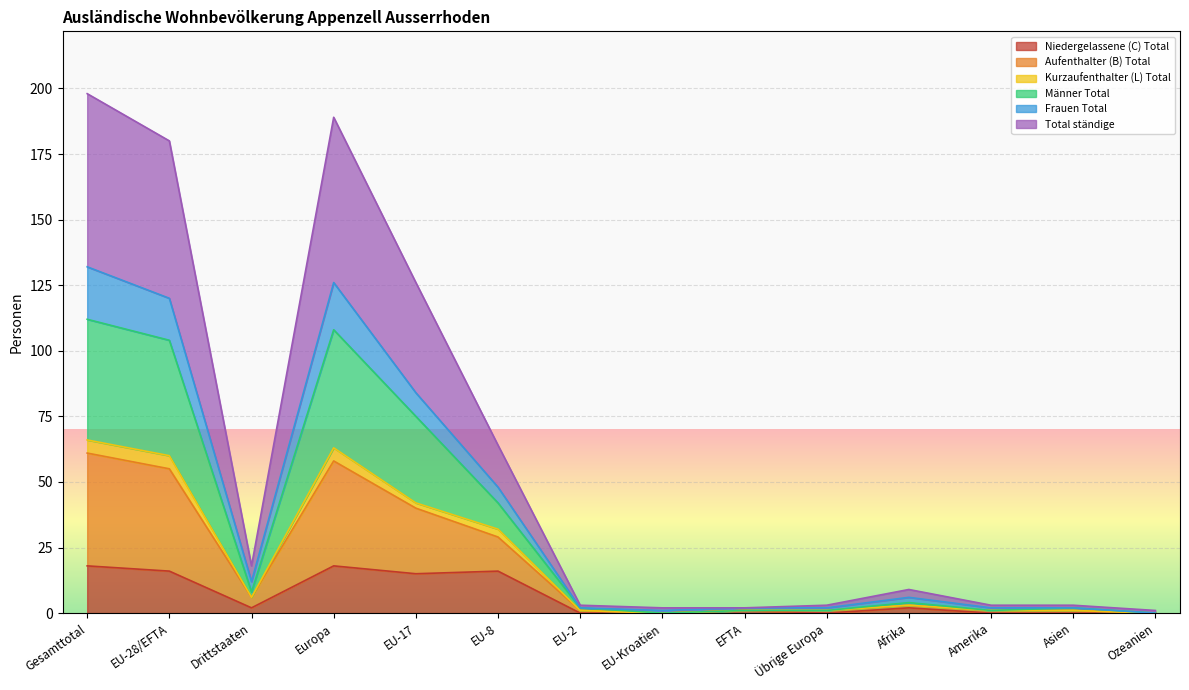

Which has a higher value, EU-8 or EU-Kroatien?

EU-8